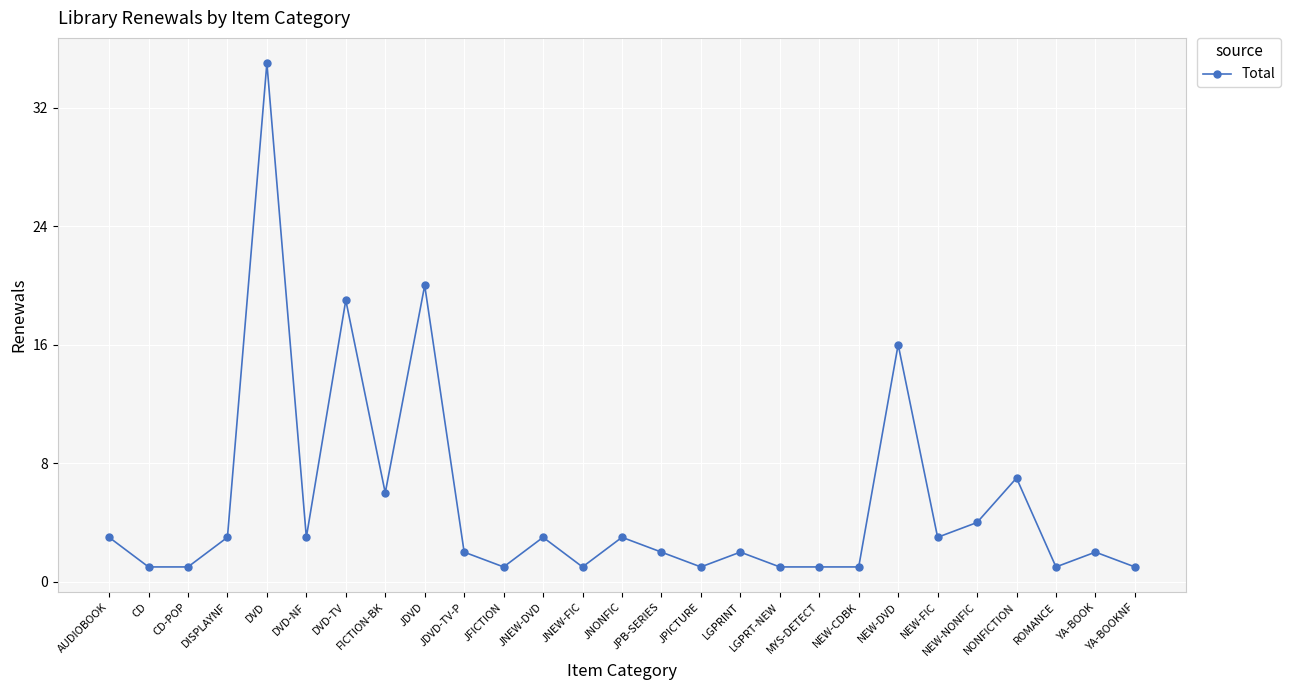

At which label is the value closest to 18?

DVD-TV